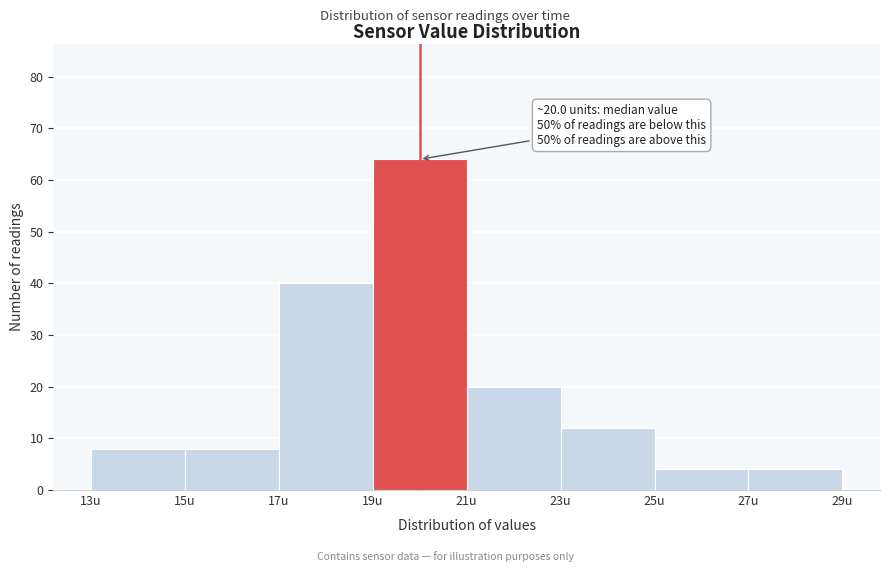

Which range on the x-axis has the tallest bar?

19 to 21